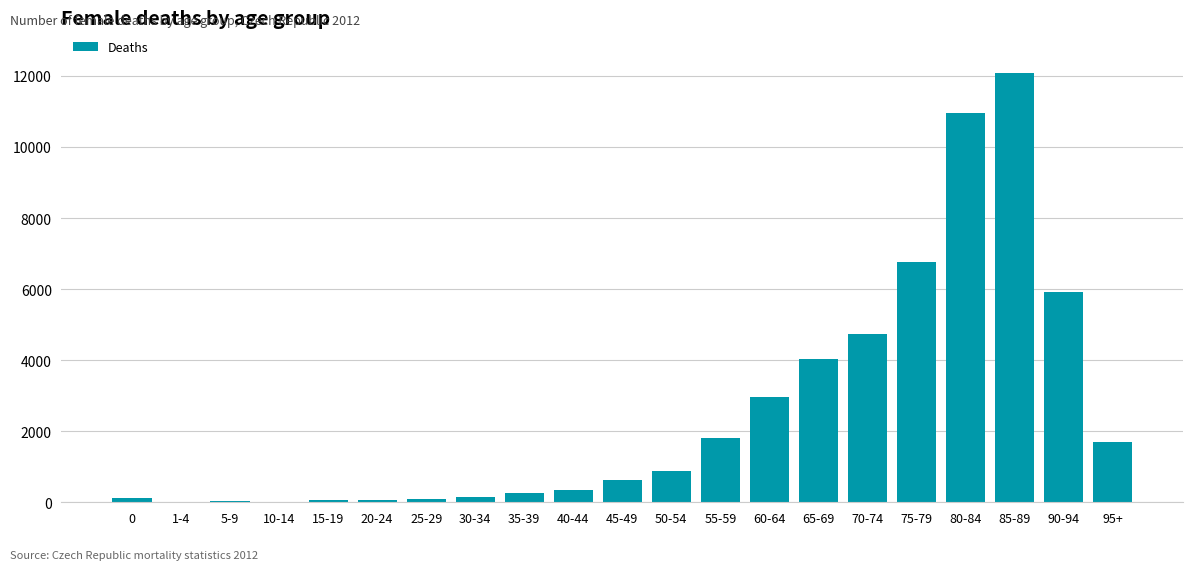

What is the sum of all values?

53639